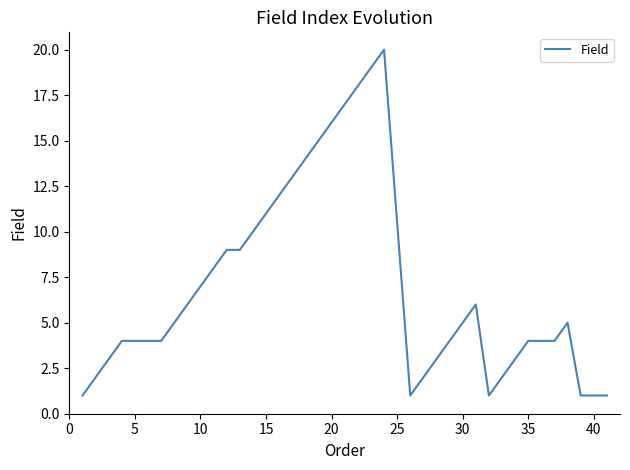

What is the sum of all values?

278